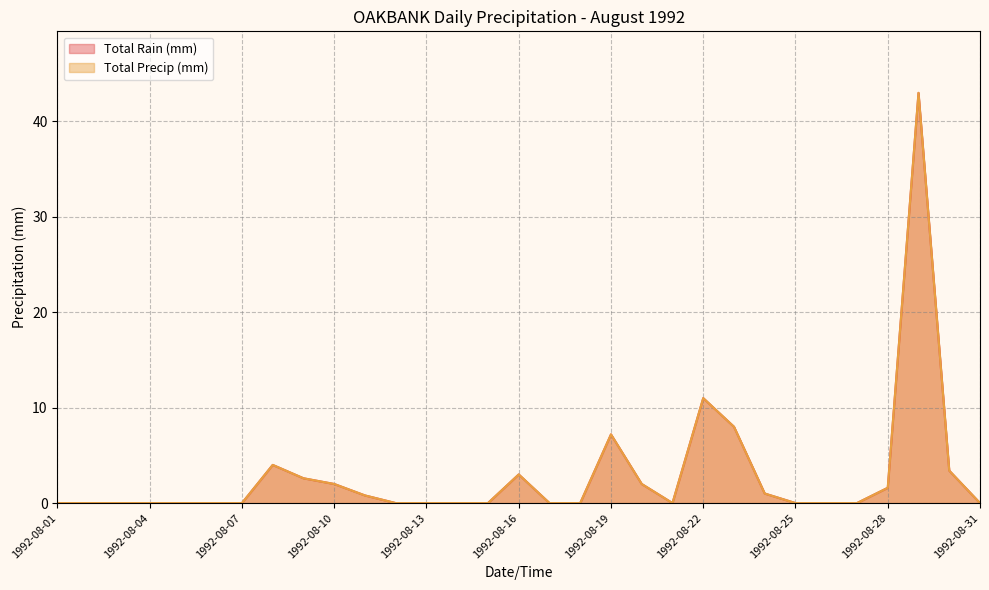

At which category is the sum across all series the highest?

1992-08-29